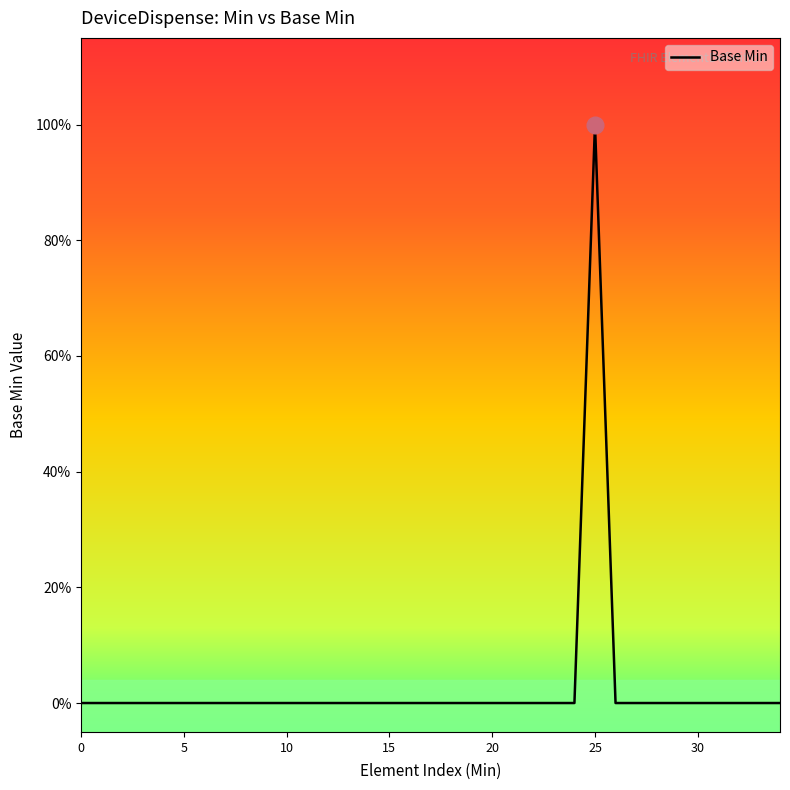

Rank the categories by value from highest to lowest.

1, 0, 0, 0, 0, 0, 0, 0, 0, 0, 0, 0, 0, 0, 0, 0, 0, 0, 0, 0, 0, 0, 0, 0, 0, 0, 0, 0, 0, 0, 0, 0, 0, 0, 0